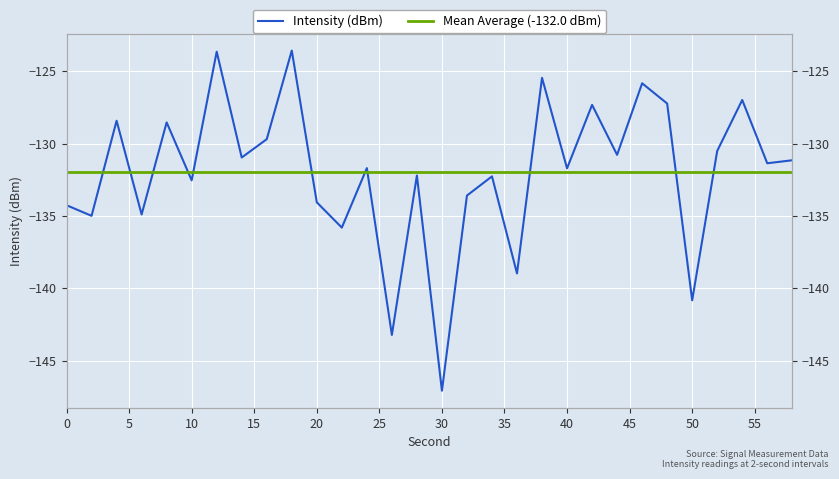

What is the difference between the second highest and second lowest values?

19.6